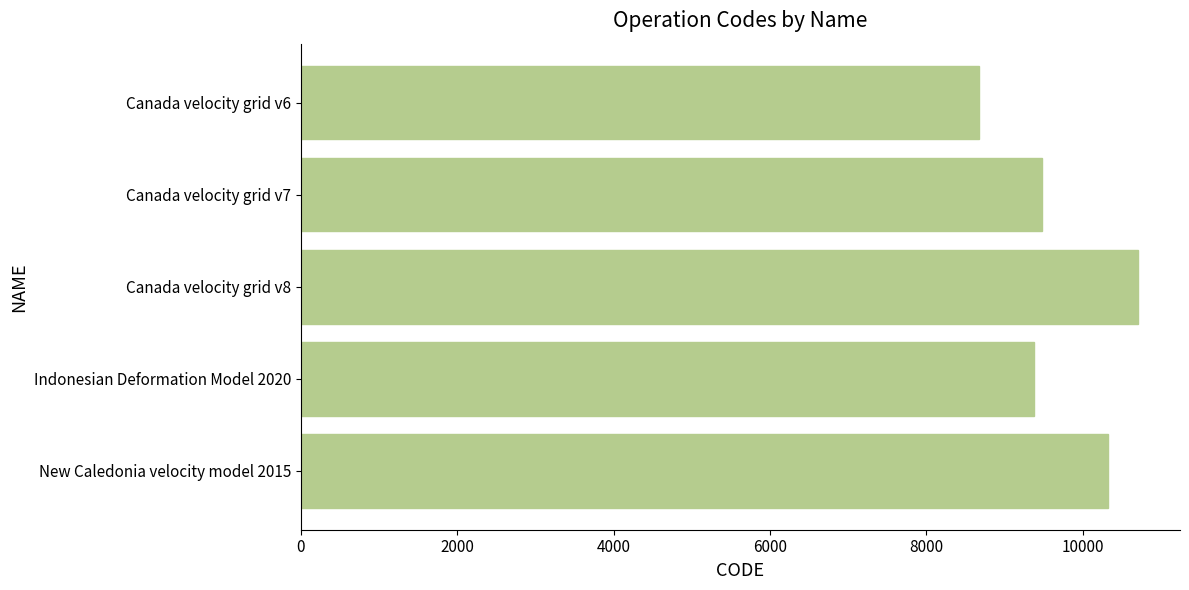

How many data points does each series have?

5